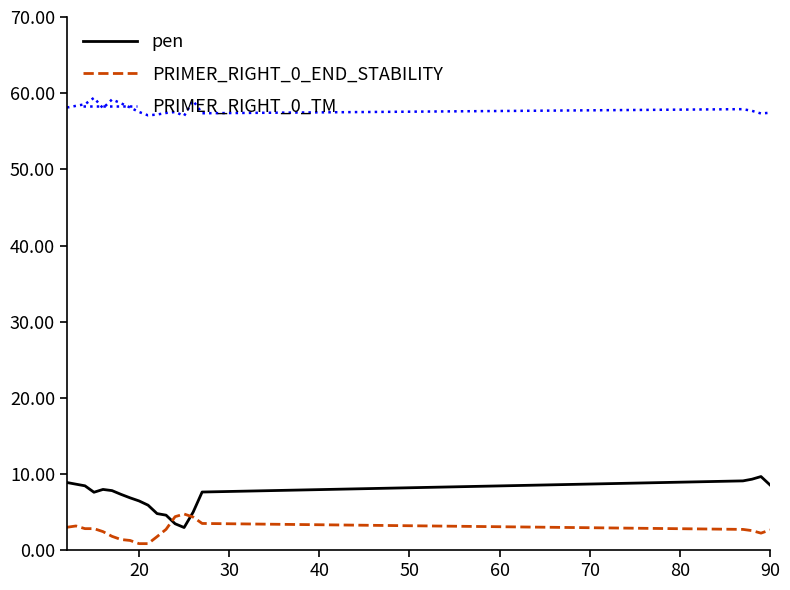

Rank the series by their maximum value, from lowest to highest.

PRIMER_RIGHT_0_END_STABILITY, pen, PRIMER_RIGHT_0_TM